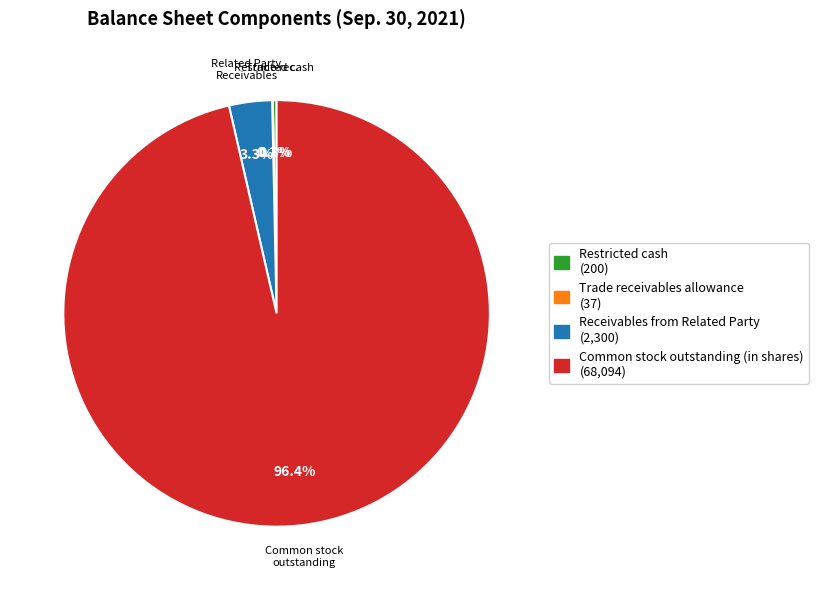

To the nearest percent, what is the combined percentage of Receivables from Related Party and Common stock outstanding (in shares)?

100%